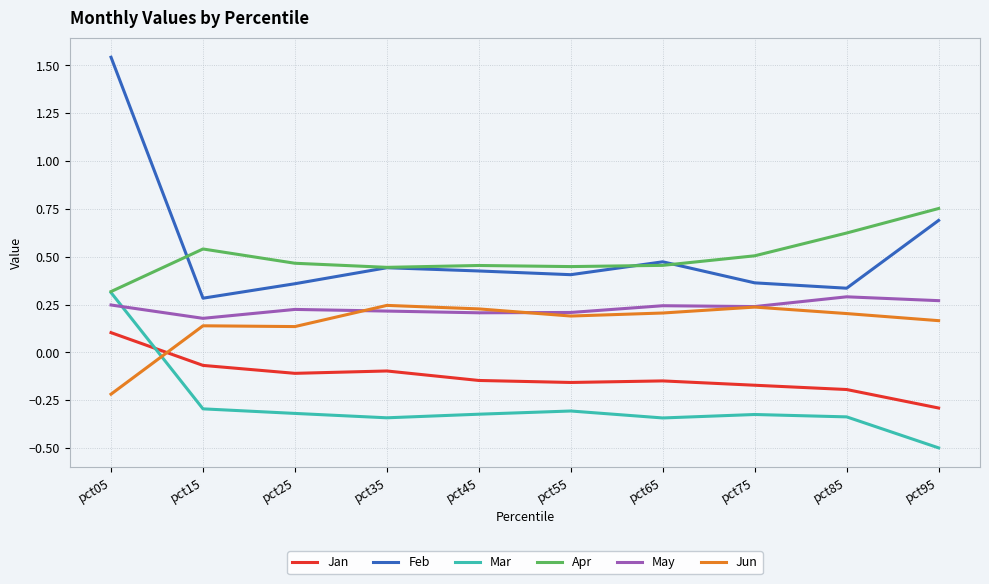

What is the total value across all series at pct85?

0.9